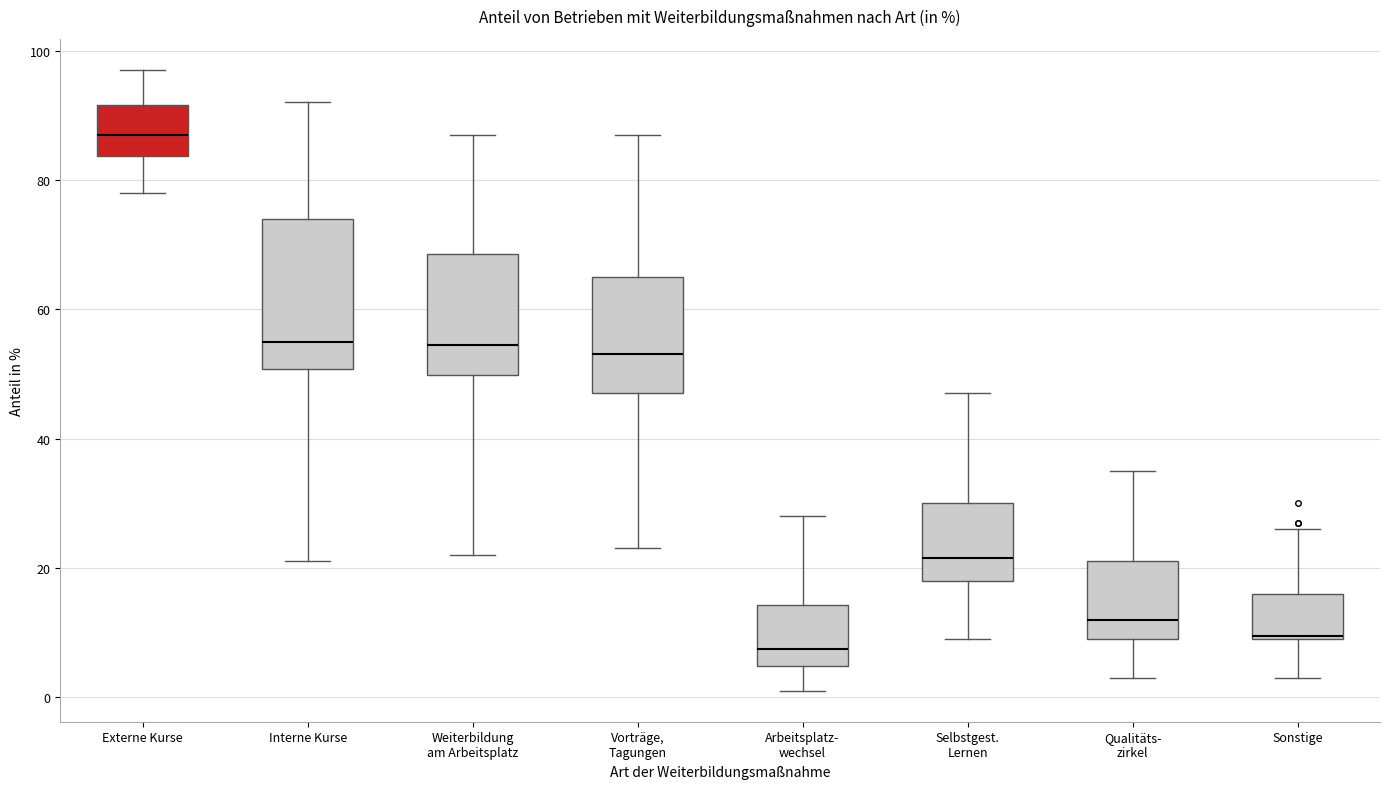

Which box has the lowest median line?

Arbeitsplatz- wechsel